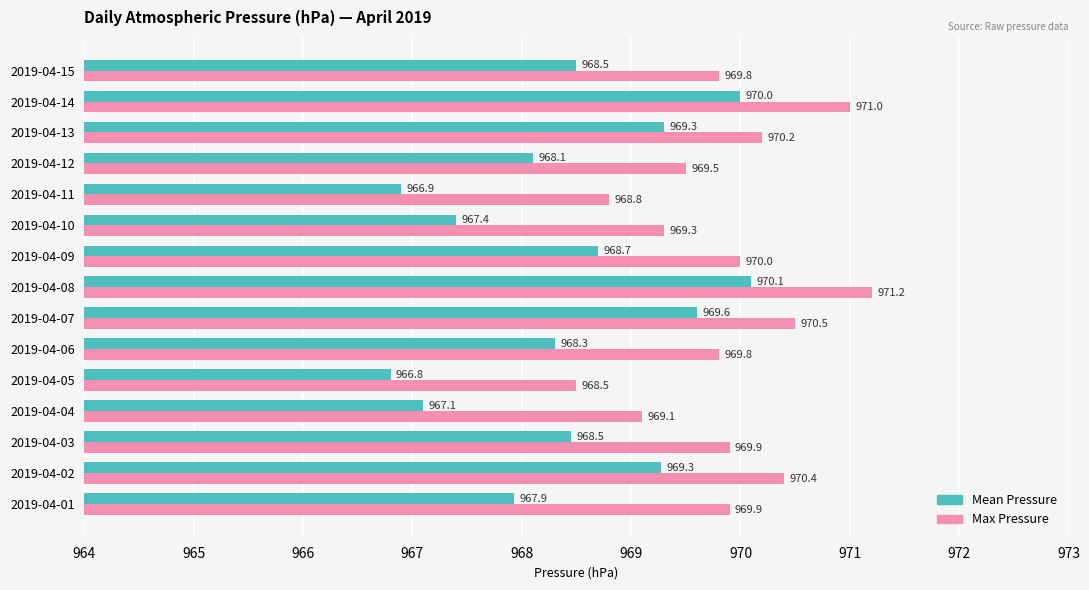

Which series has the largest total across all categories?

Max Pressure